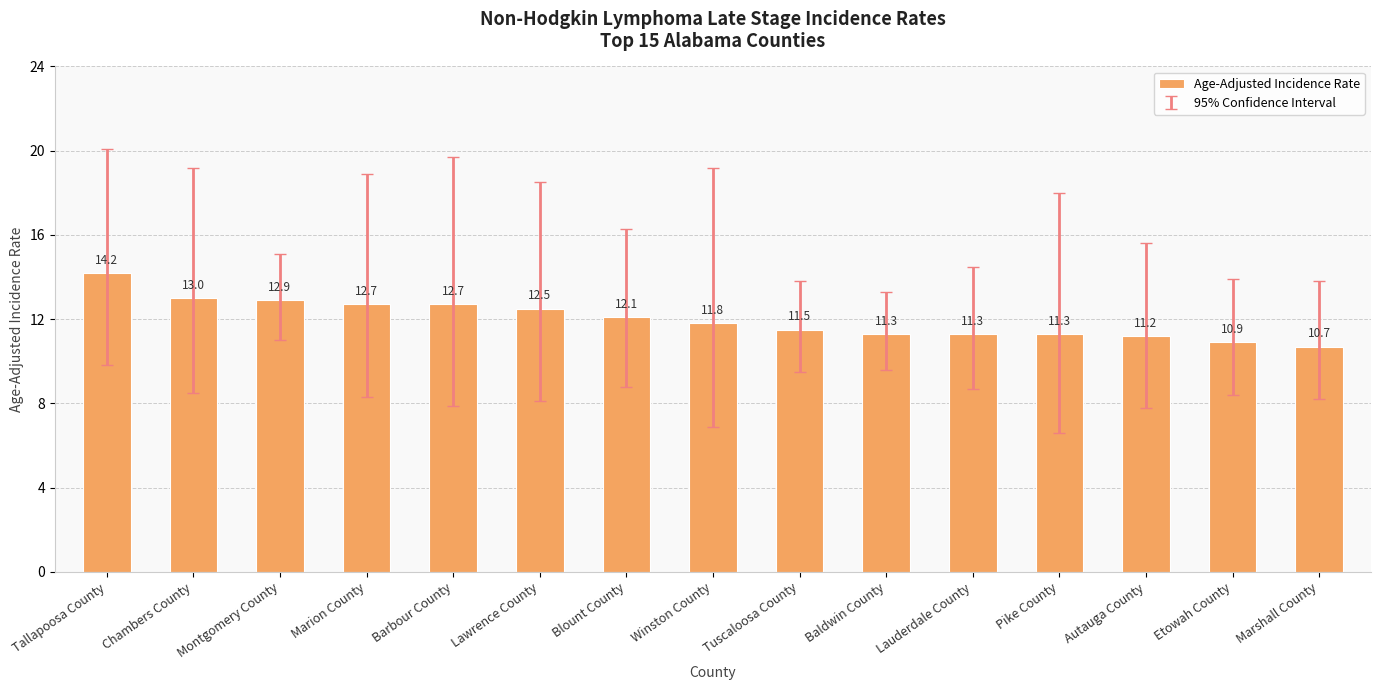

Approximately how many times larger is the value at Tuscaloosa County compared to Winston County?

1.0